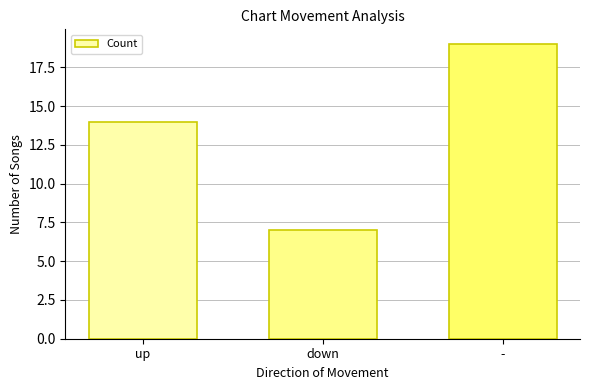

Reading right to left, what are all the values shown in this chart?

-=19	down=7	up=14